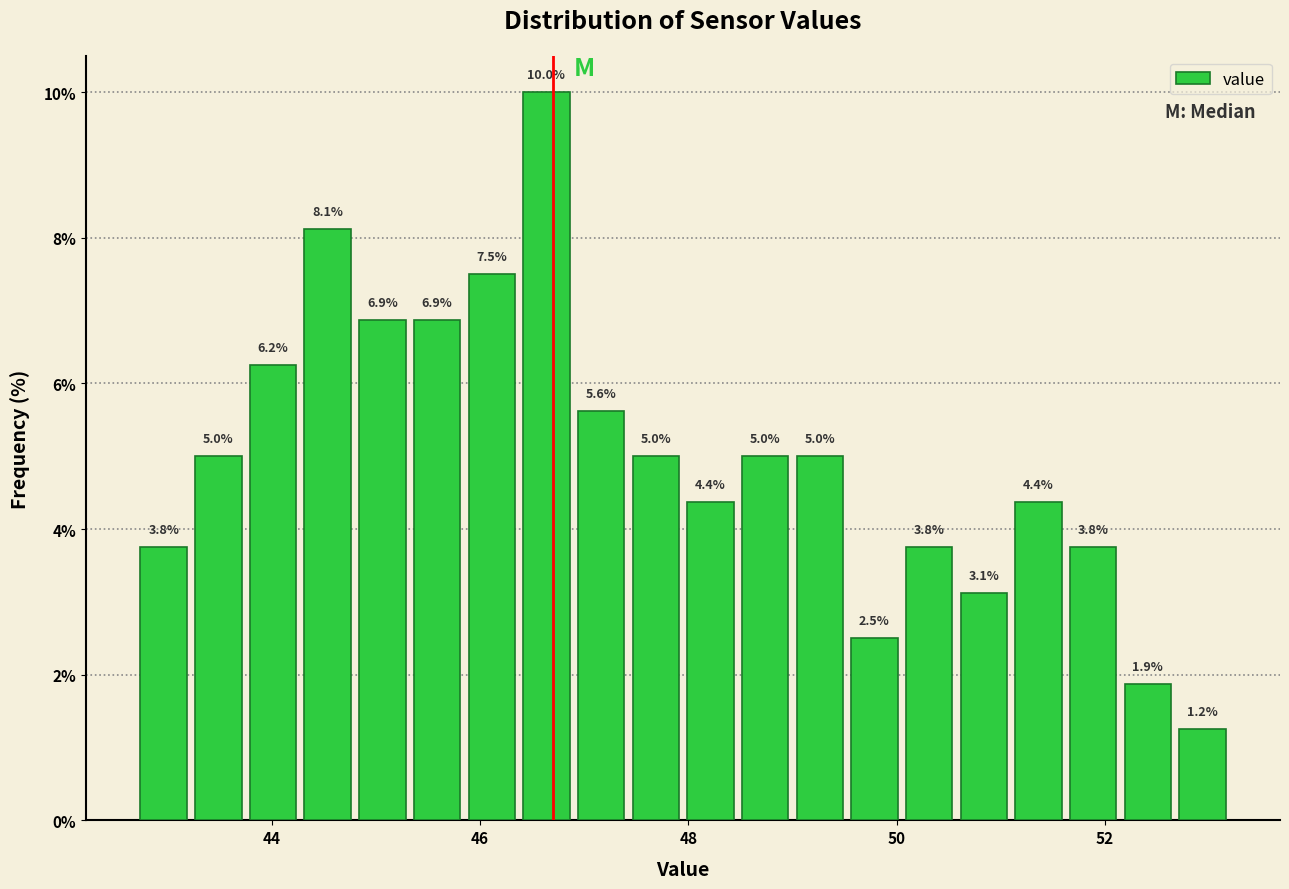

Around what value on the x-axis is the tallest bar? Give the approximate position of its centre, as read against the axis.

46.6